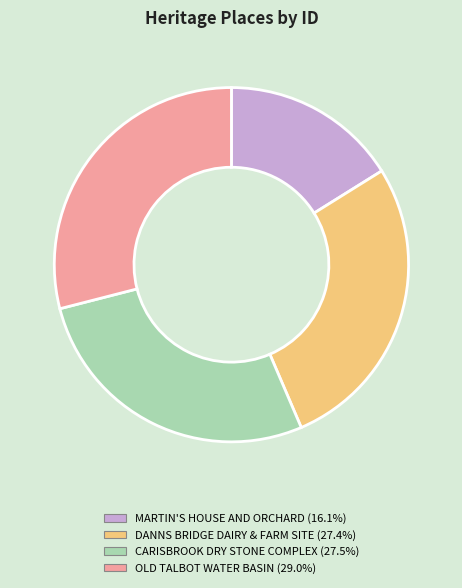

Do DANNS BRIDGE DAIRY & FARM SITE and MARTIN'S HOUSE AND ORCHARD together represent more than half of the pie?

No